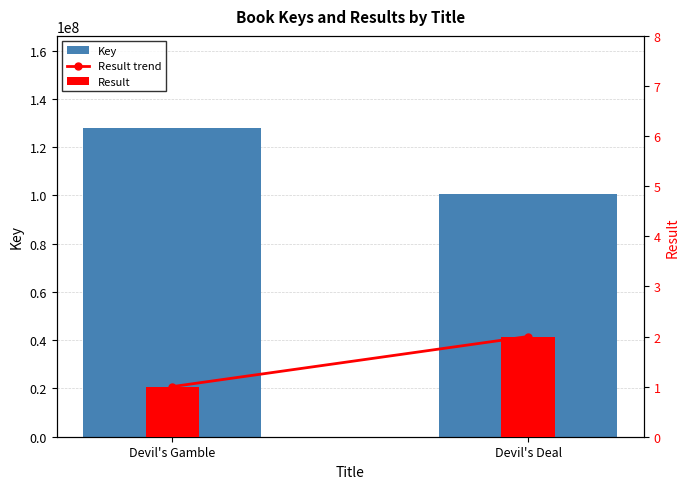

At which category is the sum across all series the highest?

Devil's Gamble